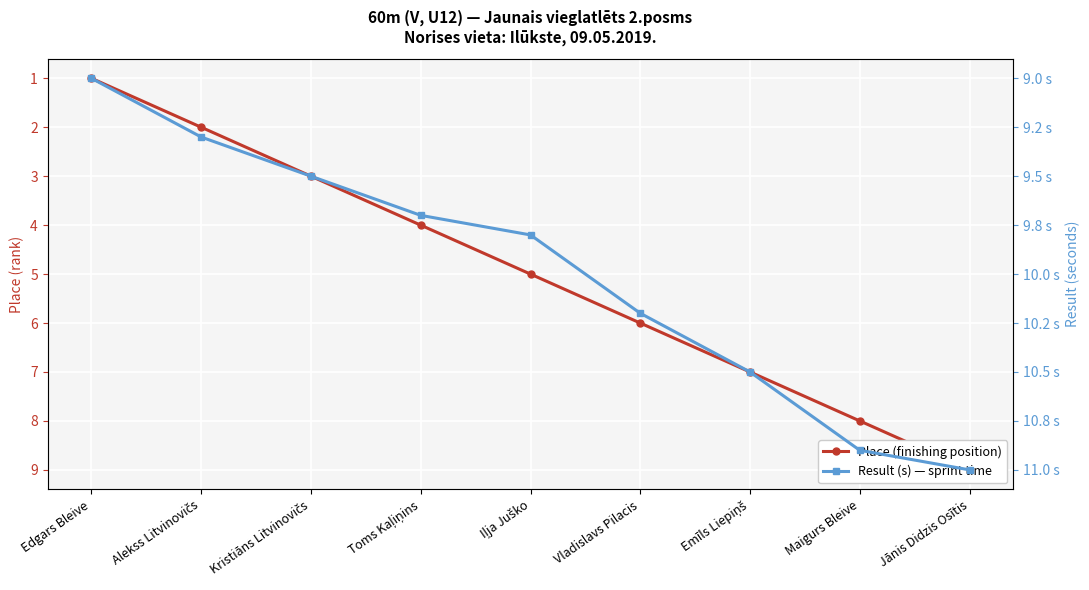

What is the label of the 6th point from the right?

Toms Kaļiņins